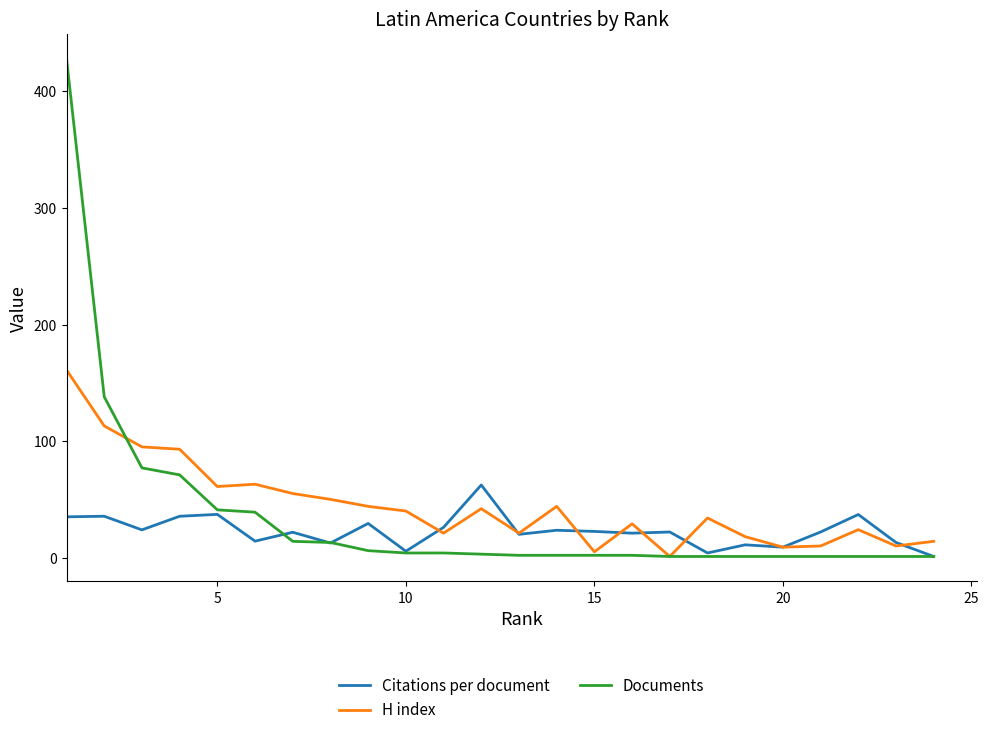

Rank the series by their maximum value, from highest to lowest.

Documents, H index, Citations per document